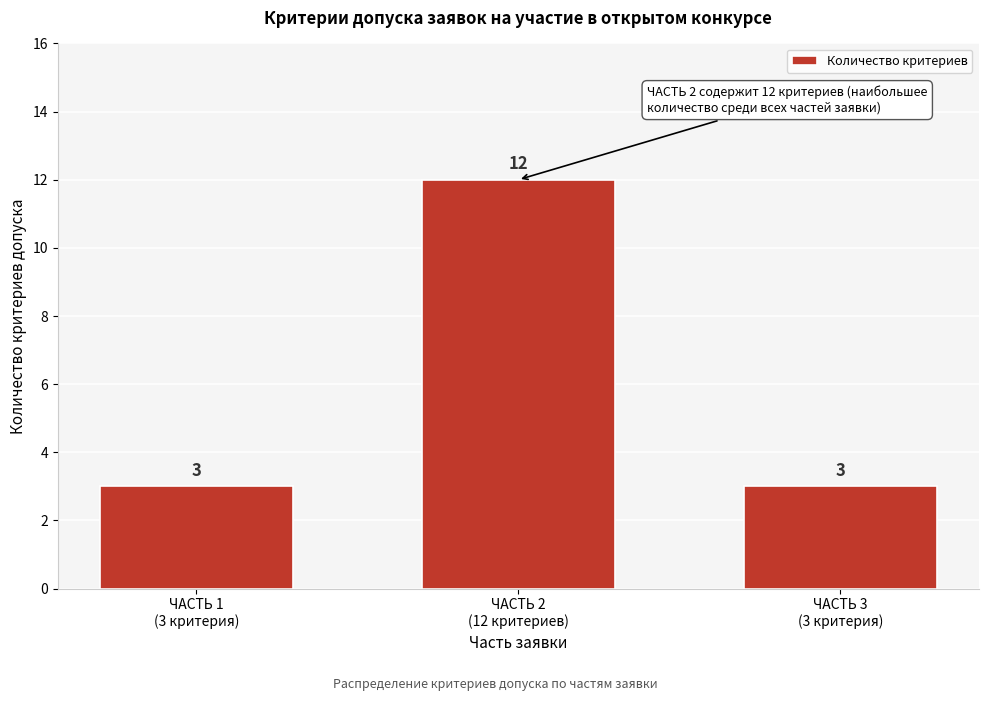

What is the maximum value shown in the chart?

12